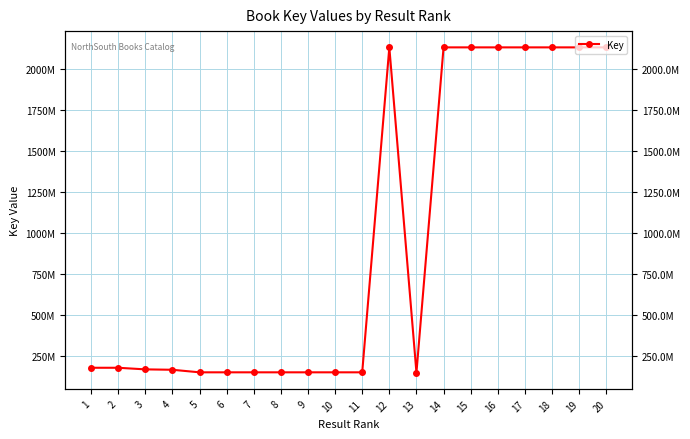

Where does the data first go above 181366910?

1